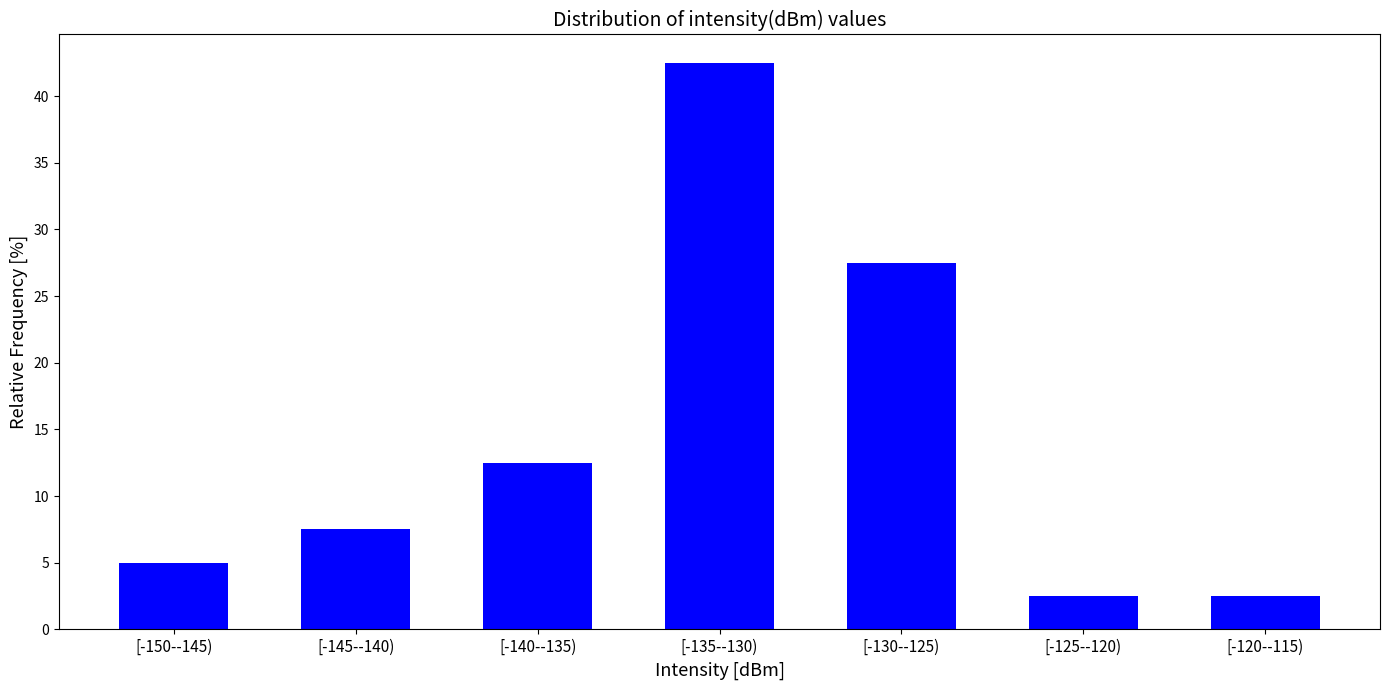

Reading right to left, transcribe all the data shown in this chart.

2.5	2.5	27.5	42.5	12.5	7.5	5.0